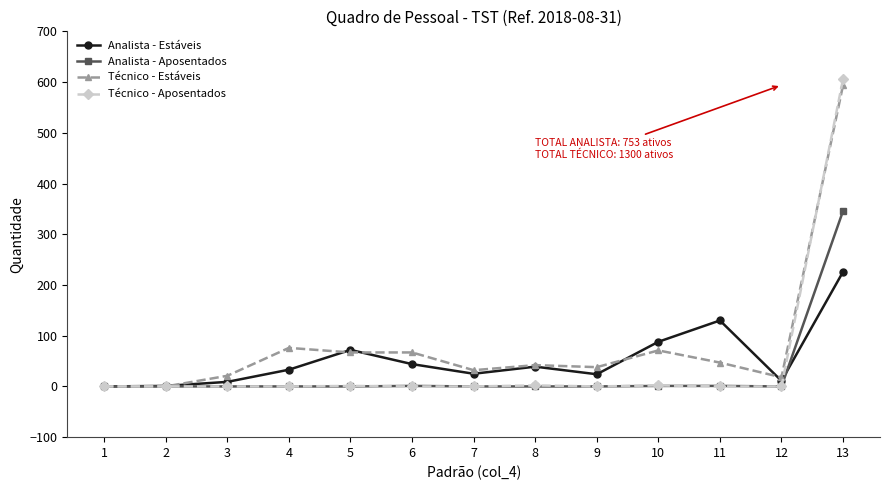

What is the difference between the maximum and minimum values in the Analista - Aposentados series?

346